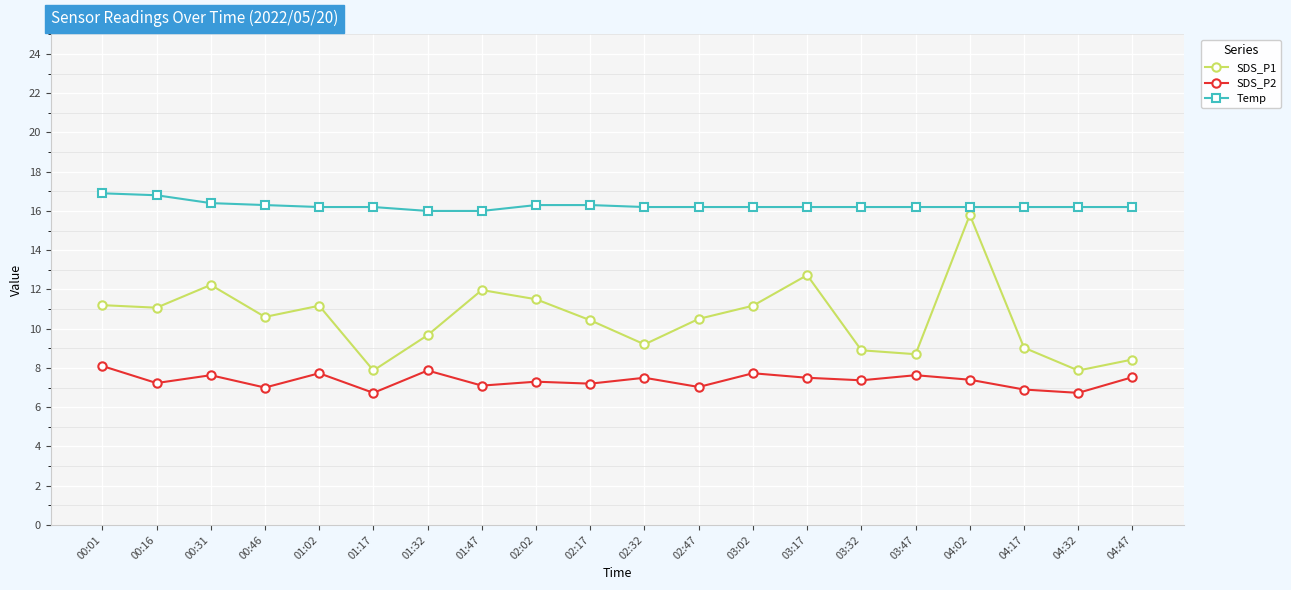

True or false: SDS_P2 has more than 2 points higher than both neighbors.

True